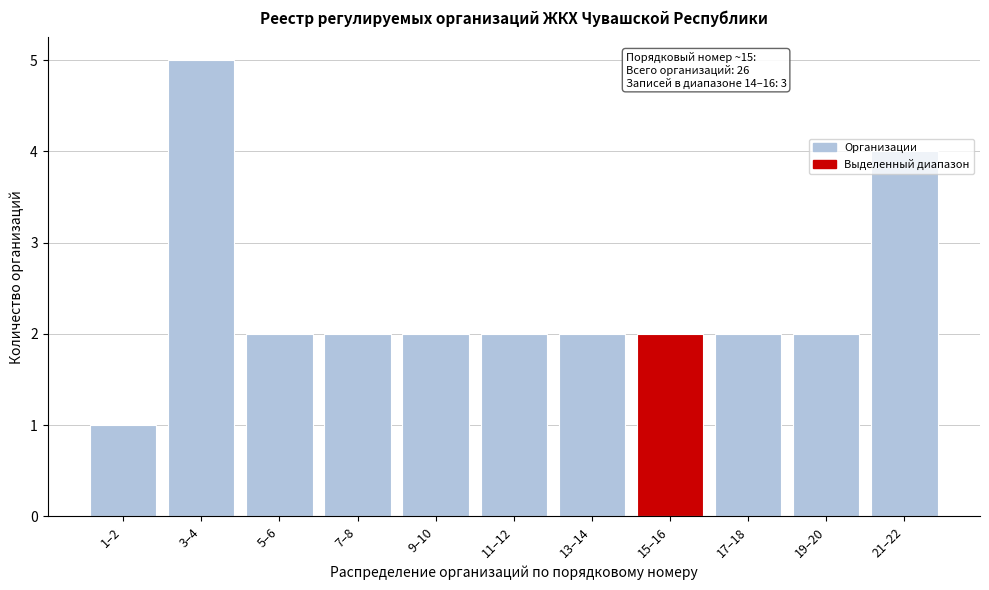

Which category has the lowest value across all series?

1–2